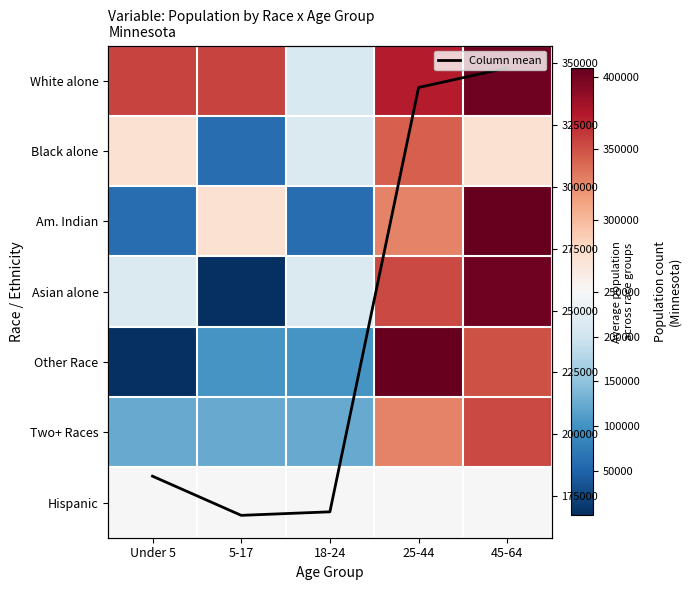

How many categories are shown in the chart?

5